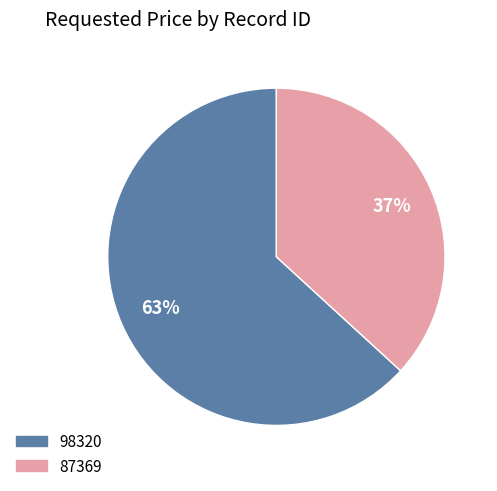

Is the sum of 87369 and 98320 greater than half?

Yes